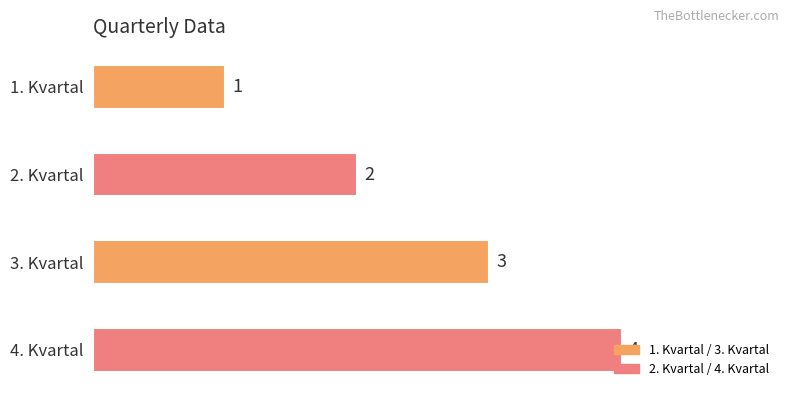

What is the smallest value displayed?

1